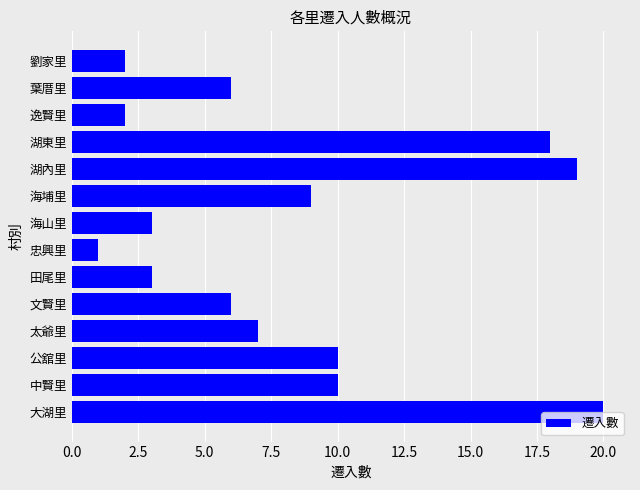

Which label corresponds to the largest value in the chart?

大湖里